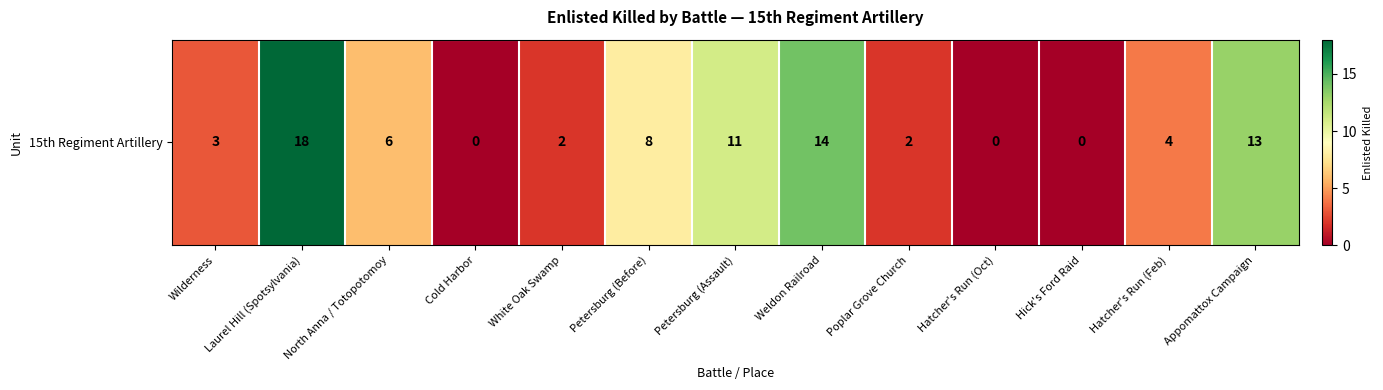

How many distinct data groups are displayed?

1